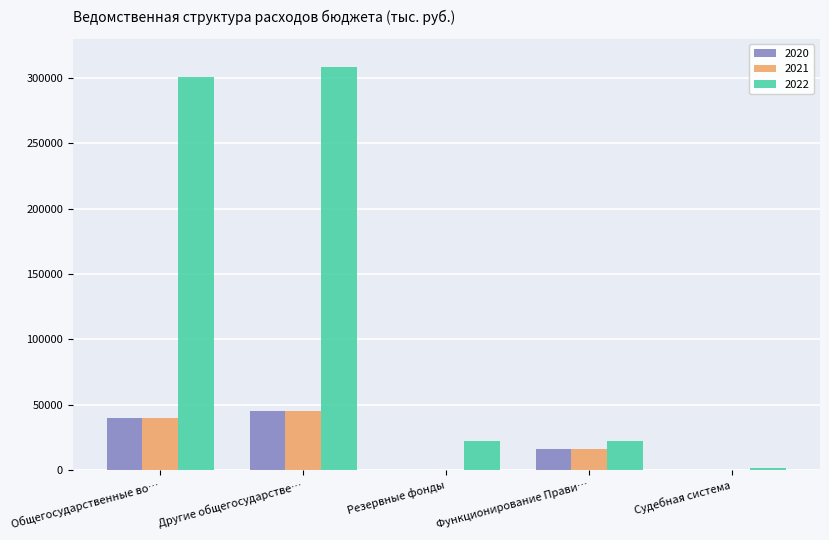

What are all the series names shown in the legend?

2020, 2021, 2022